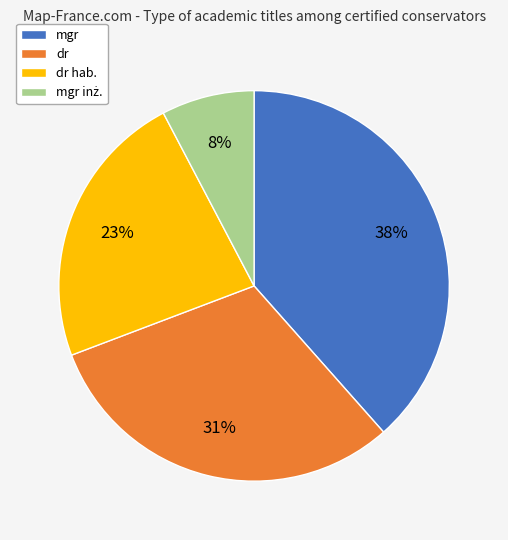

Count the number of slices in the pie.

4